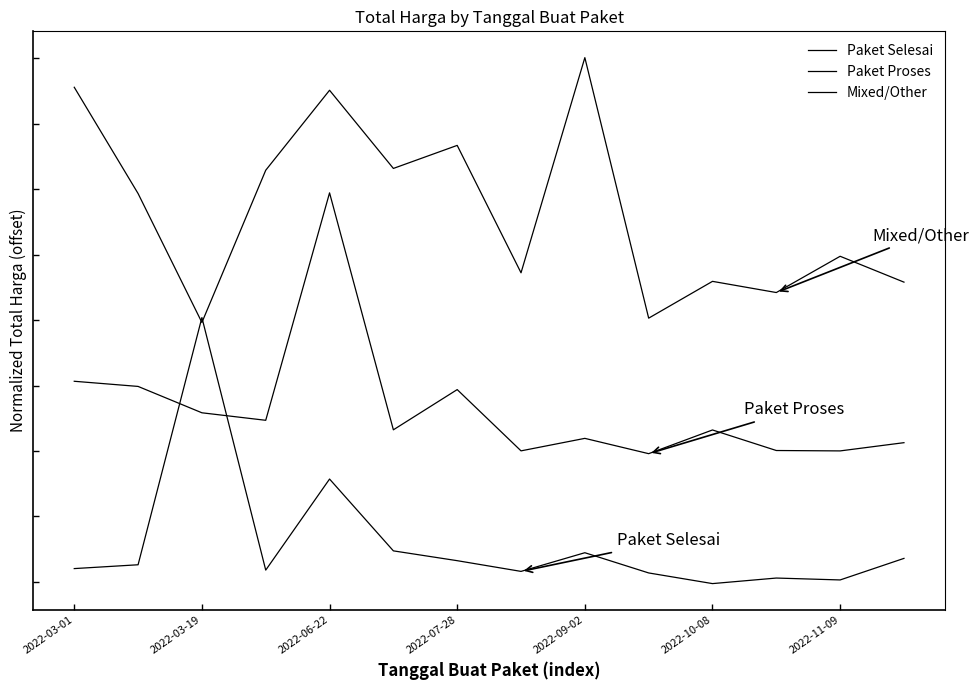

Does the chart display data point markers on the line(s)?

No